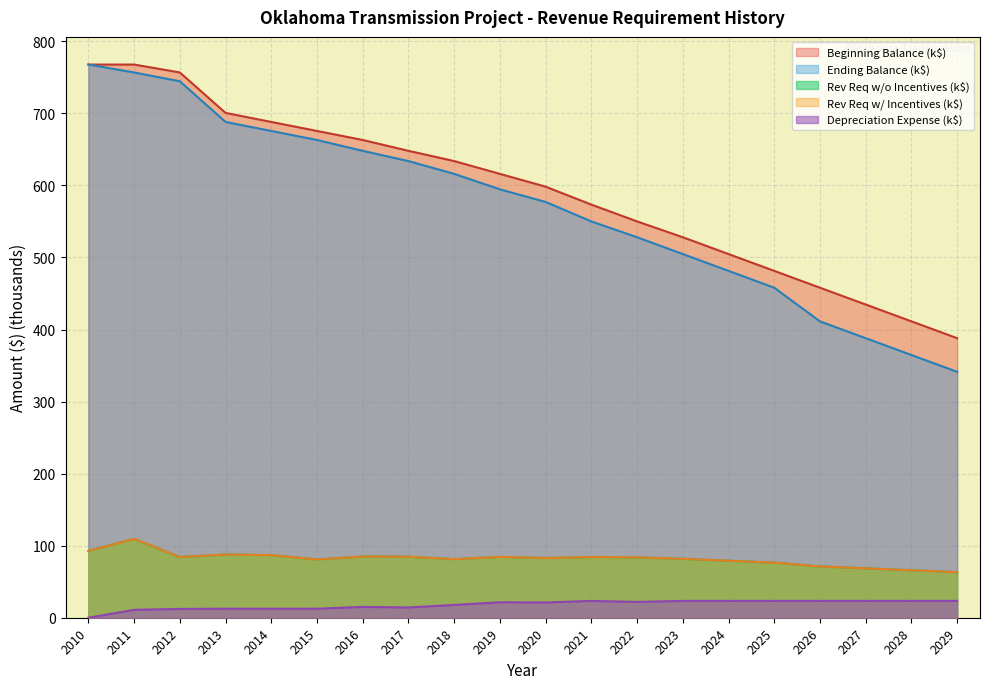

At which label does Depreciation Expense reach its minimum?

2010